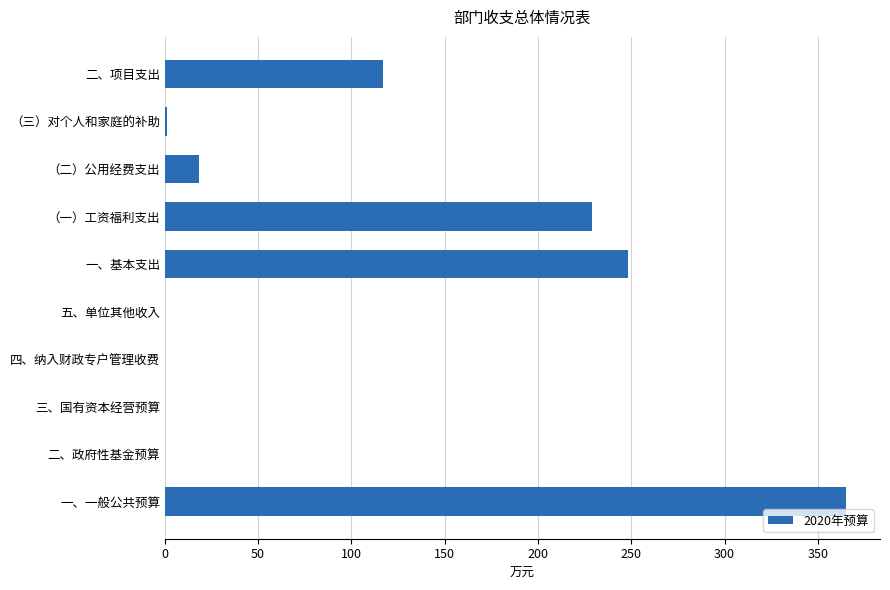

At which label is the value closest to 182?

（一）工资福利支出